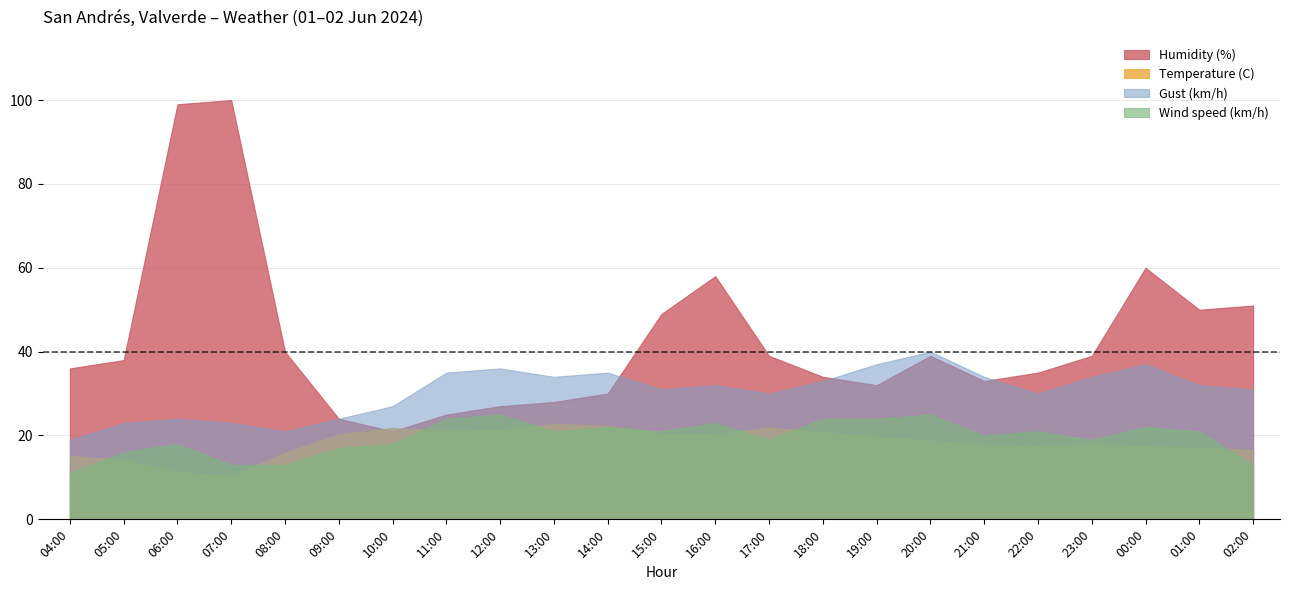

True or false: Temperature (C) has a value of 35.5 at 09:00.

False